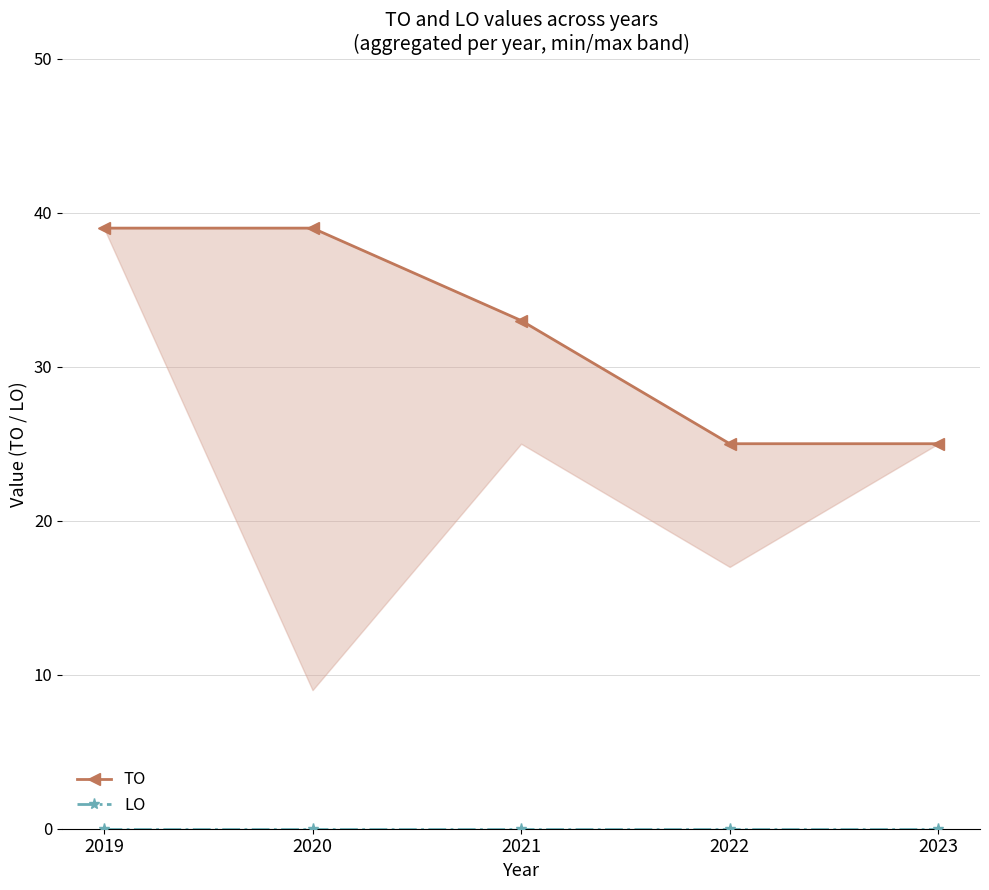

At which category does the chart reach its peak across all series?

2019